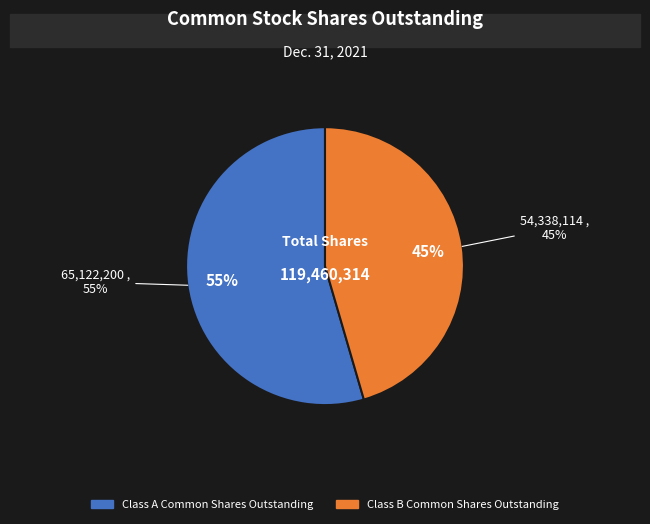

Between Class A Common Shares Outstanding and Class B Common Shares Outstanding, which is larger?

Class A Common Shares Outstanding